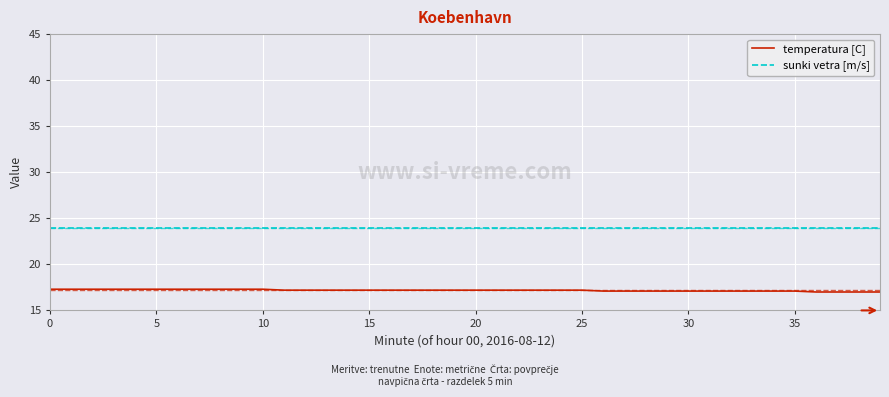

True or false: sunki vetra [m/s] and temperatura [C] intersect in this chart.

False